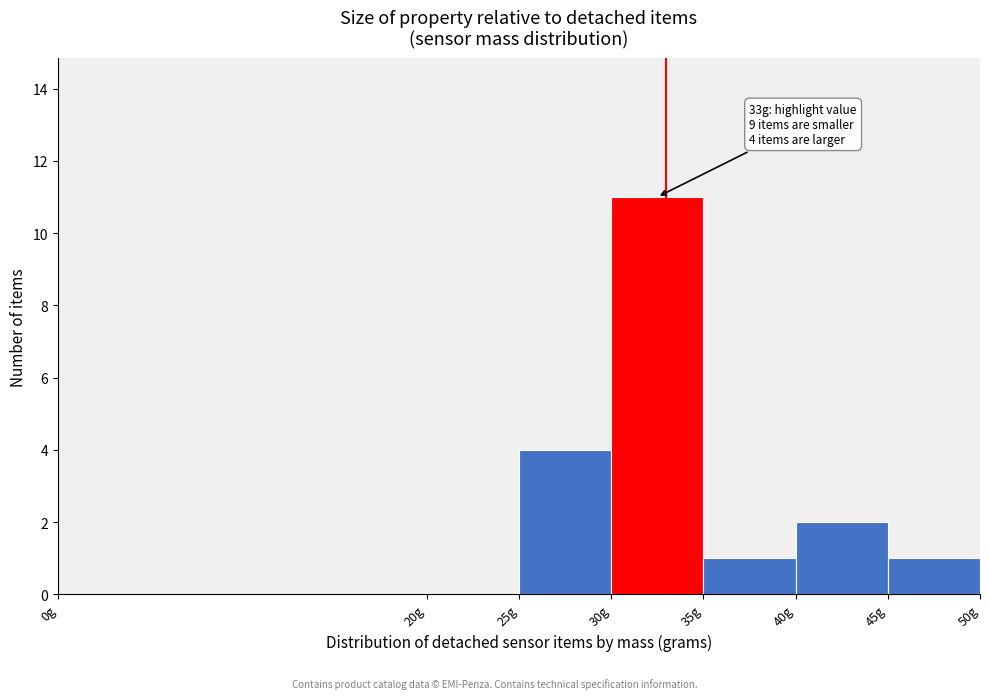

Over which range of the x-axis is the bar tallest?

30 to 35